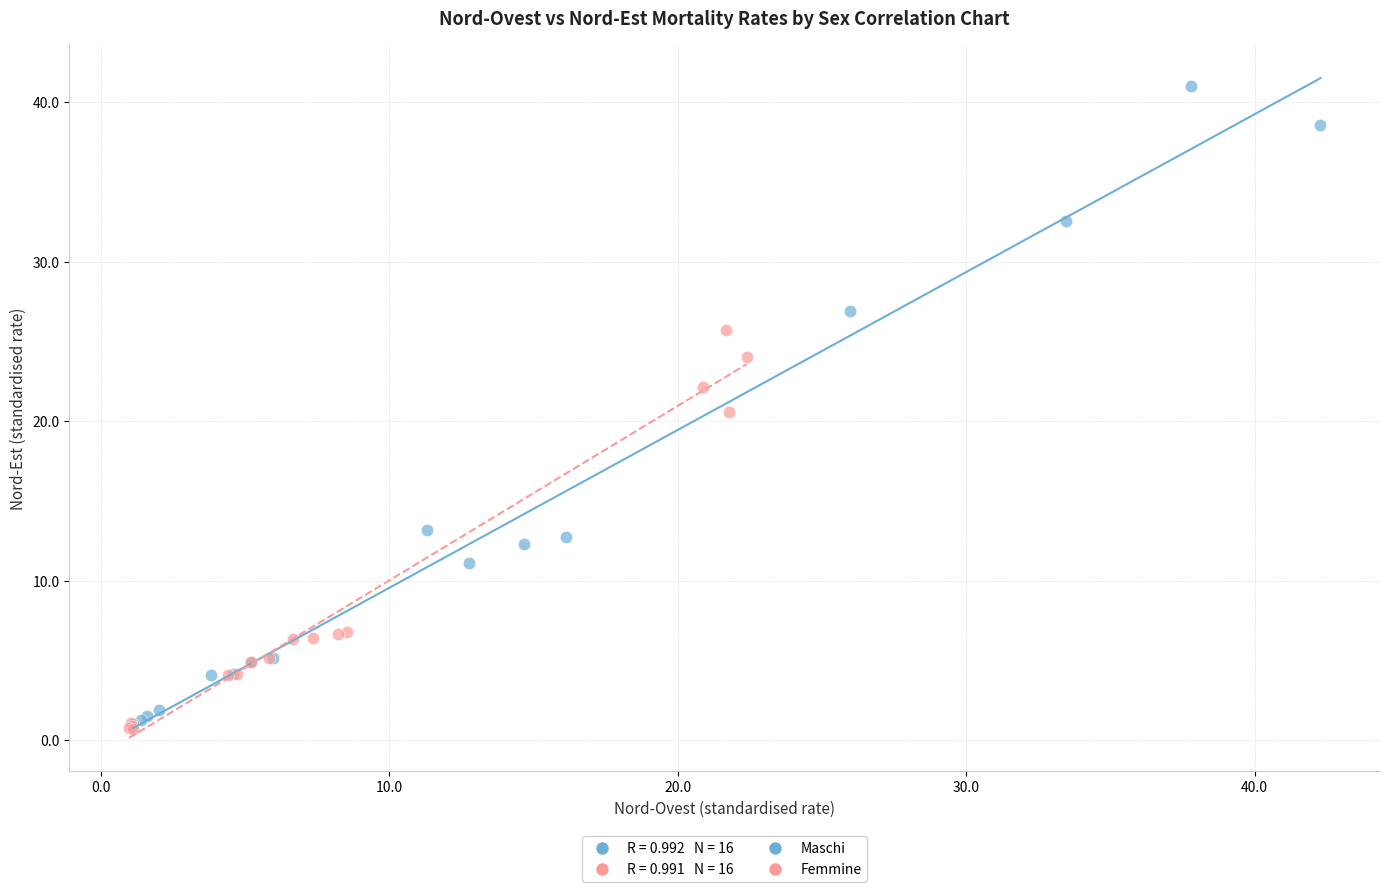

Which series reaches the maximum Y coordinate?

Maschi